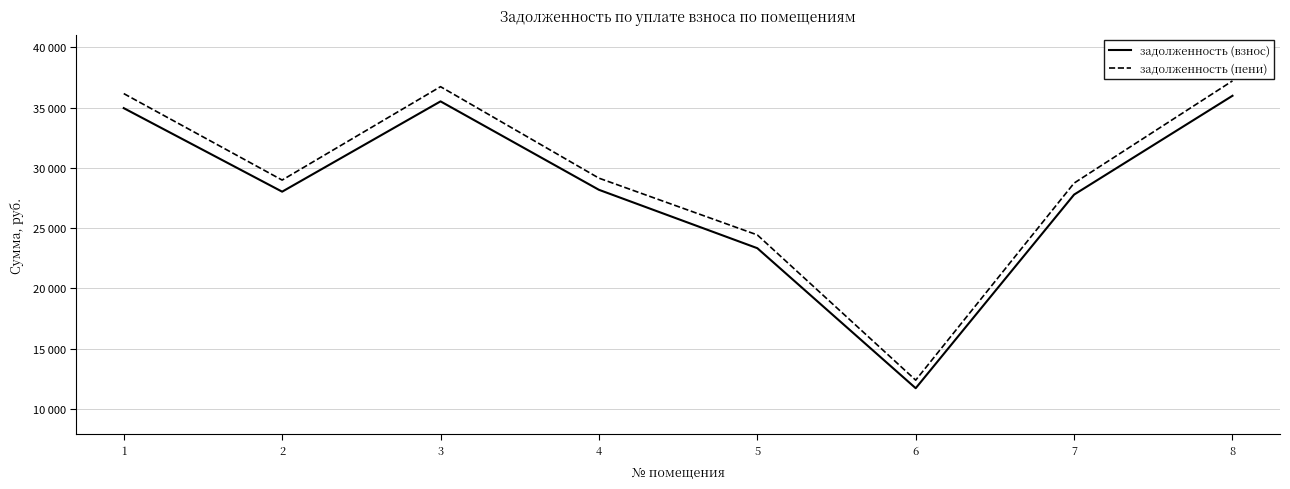

Which has a higher value, 7 or 5?

7